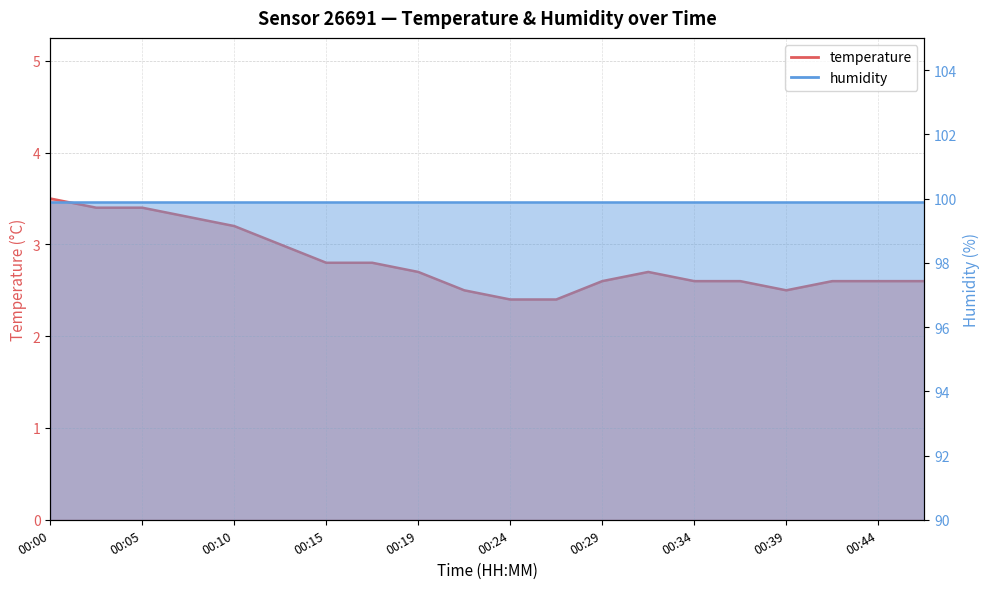

What is the difference between the maximum and minimum values?

1.1